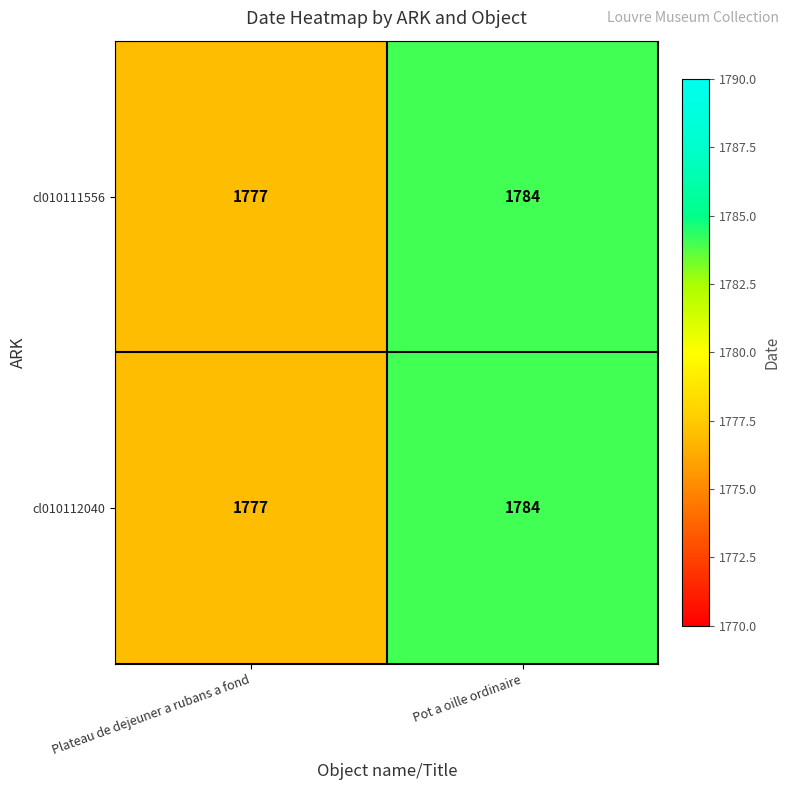

The cl010111556 series shows 2787 at Plateau de dejeuner a rubans a fond. True or false?

False